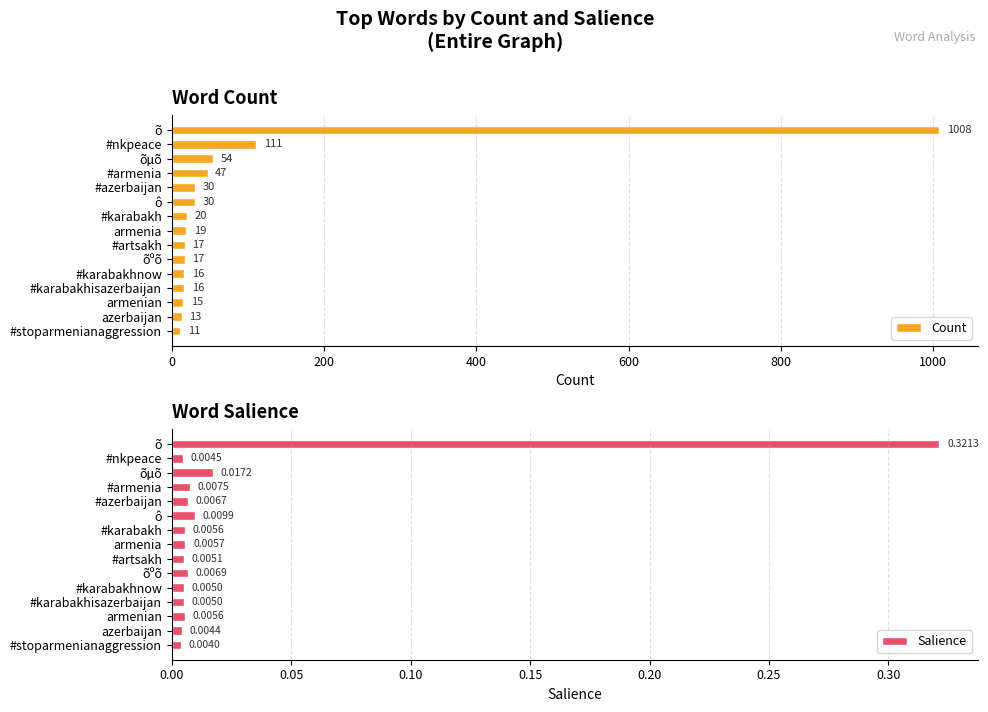

At how many categories does at least one series exceed 589?

1